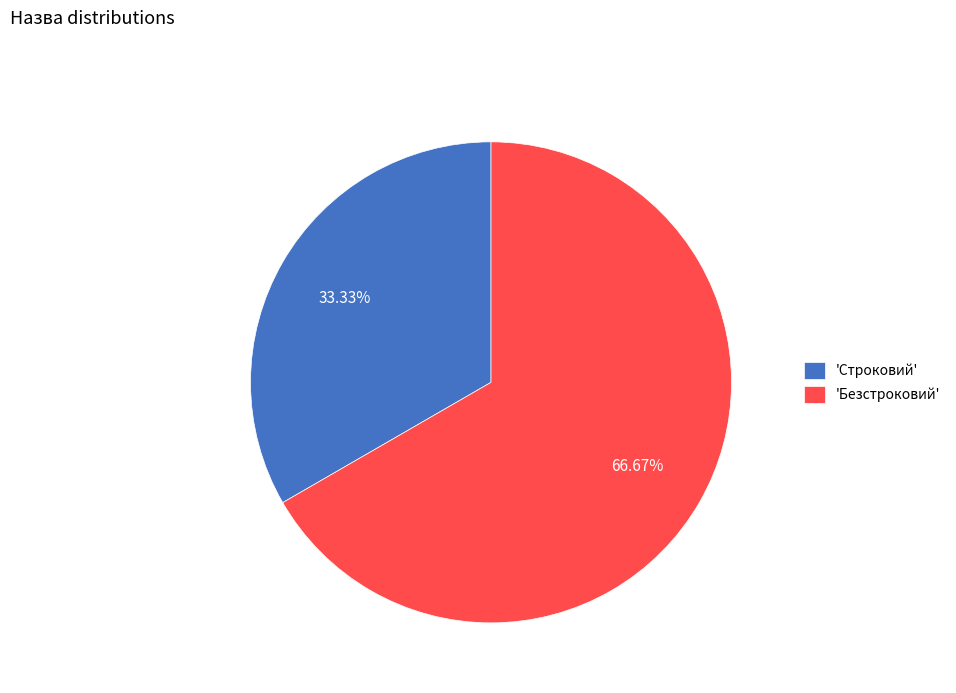

Count the number of slices in the pie.

2